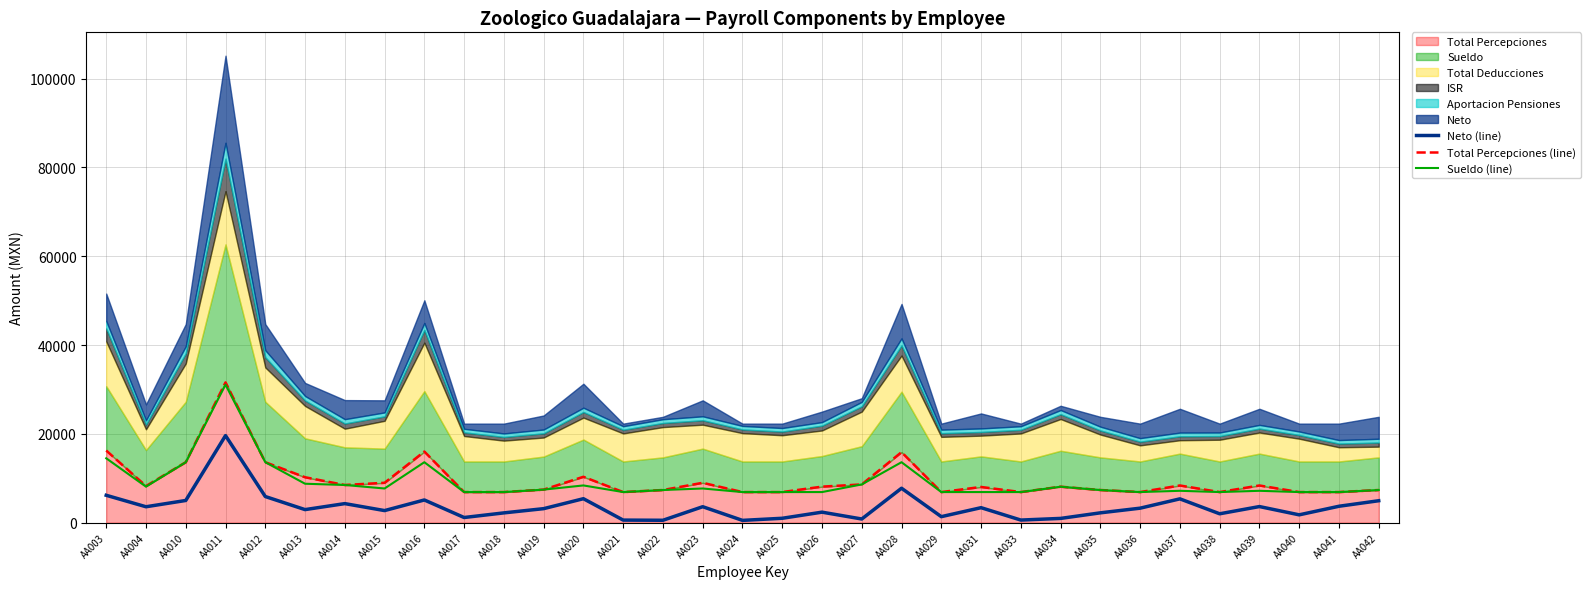

Between AA012 and AA028, which is larger?

AA028